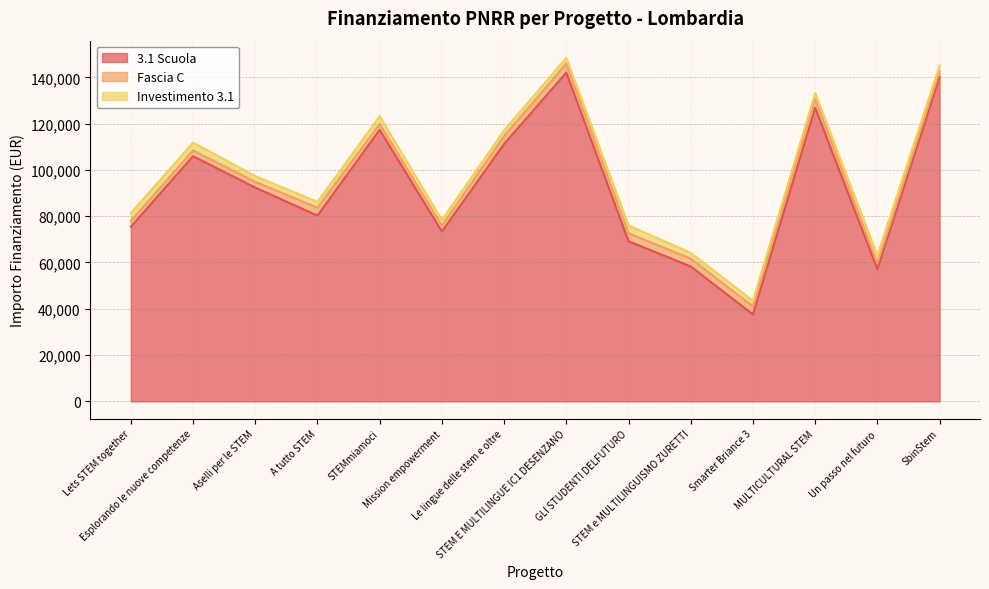

Where does the Fascia C series first go above 3413?

STEM E MULTILINGUE IC1 DESENZANO